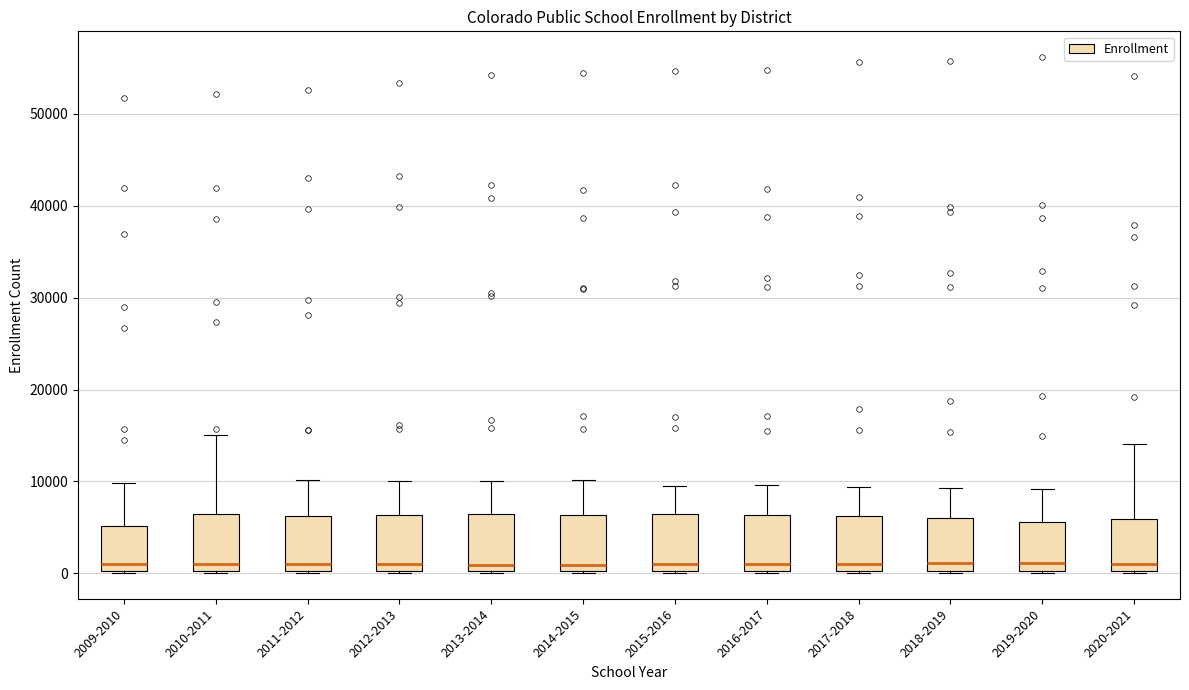

Where does the median line of the box for 2014-2015 sit on the y-axis? The values are not printed on the chart, so give them approximately, as read against the axis.

1000